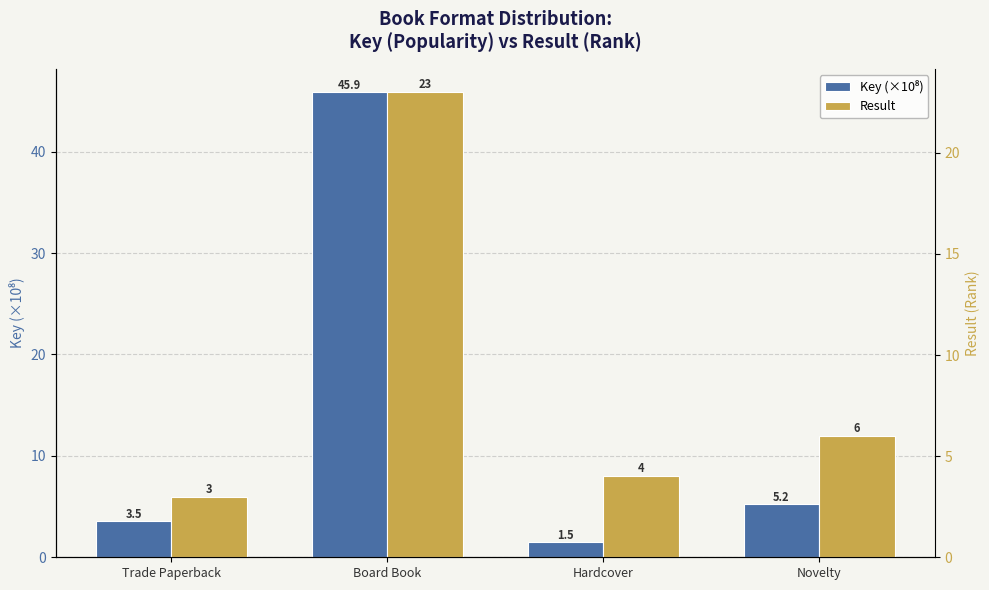

Which series has the widest spread of values?

Key (×10⁸)